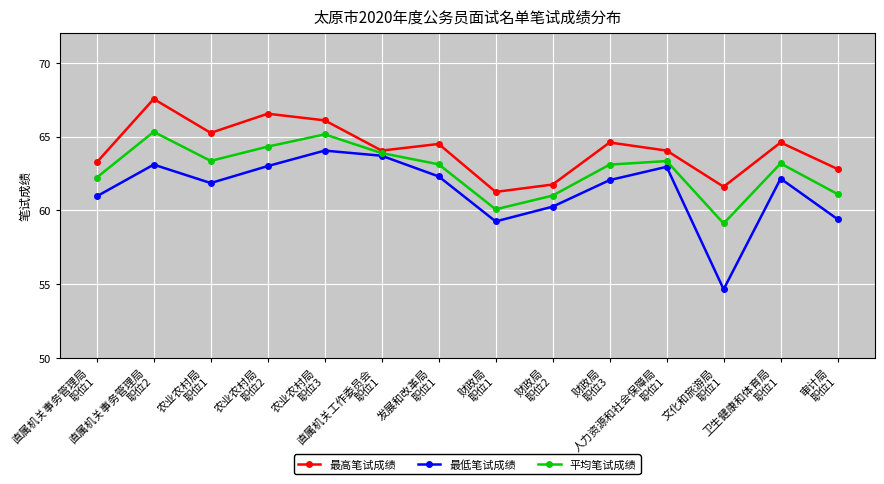

What is the maximum value for 平均笔试成绩?

65.3